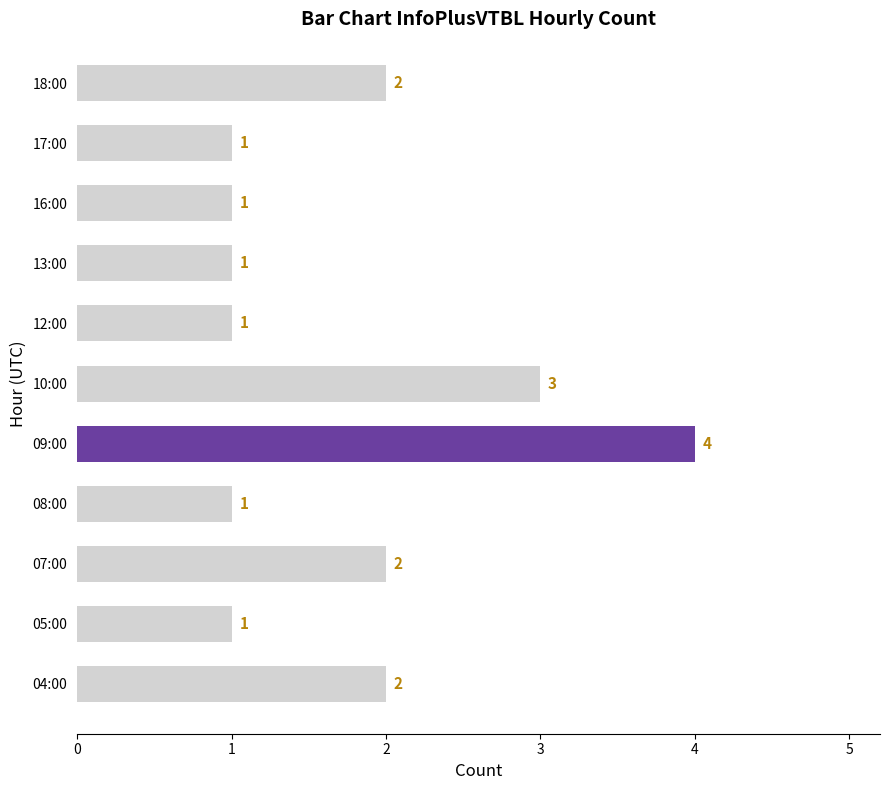

Reading top to bottom, what are all the values shown in this chart?

18:00=2	17:00=1	16:00=1	13:00=1	12:00=1	10:00=3	09:00=4	08:00=1	07:00=2	05:00=1	04:00=2